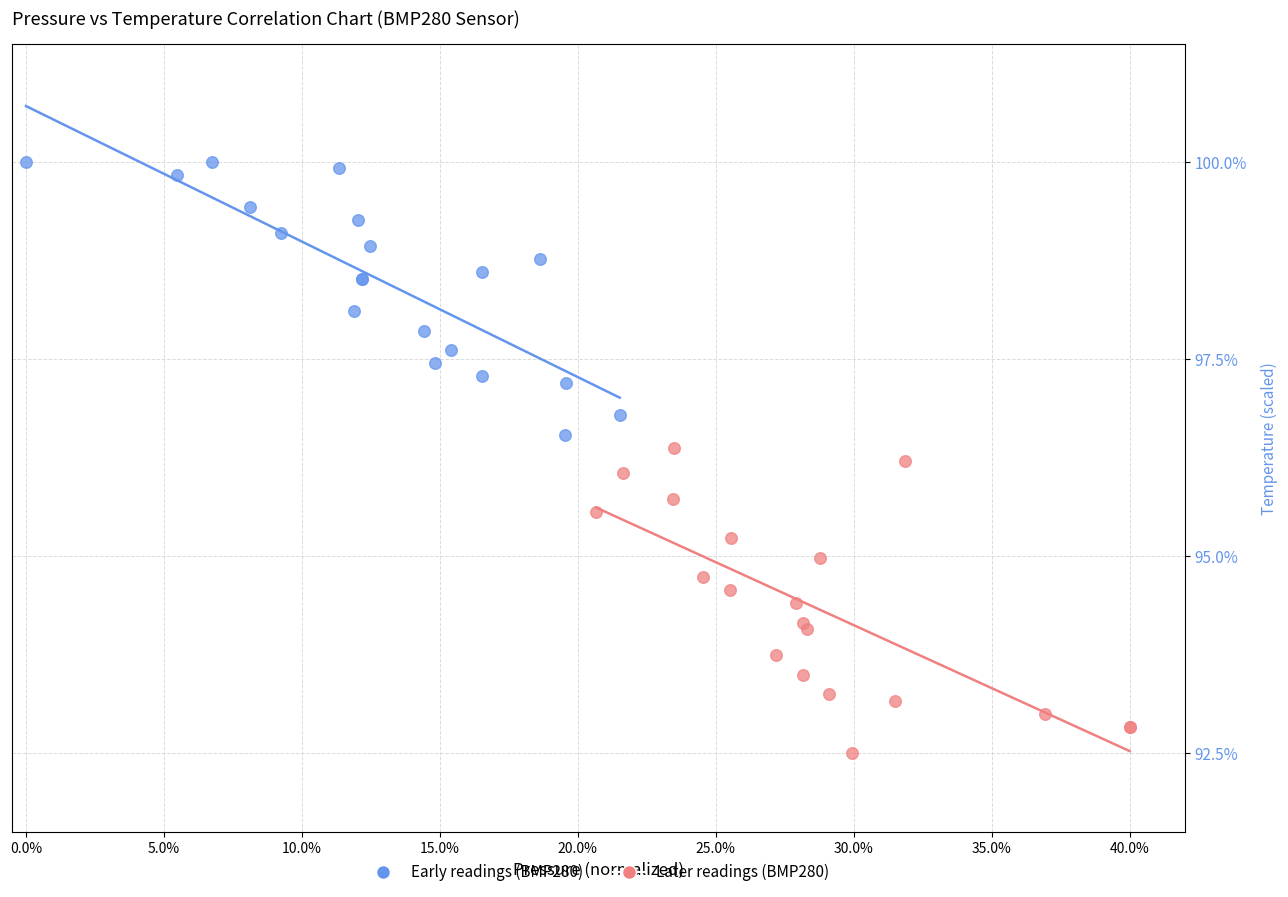

What are all the series names shown in the legend?

Early readings (BMP280), Later readings (BMP280)